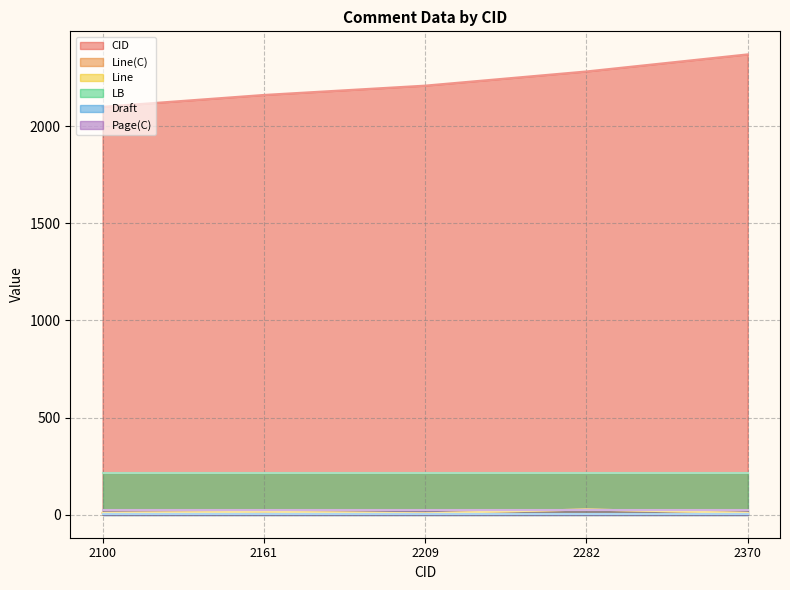

What is the value of the Line point at the 1st from the left?

9